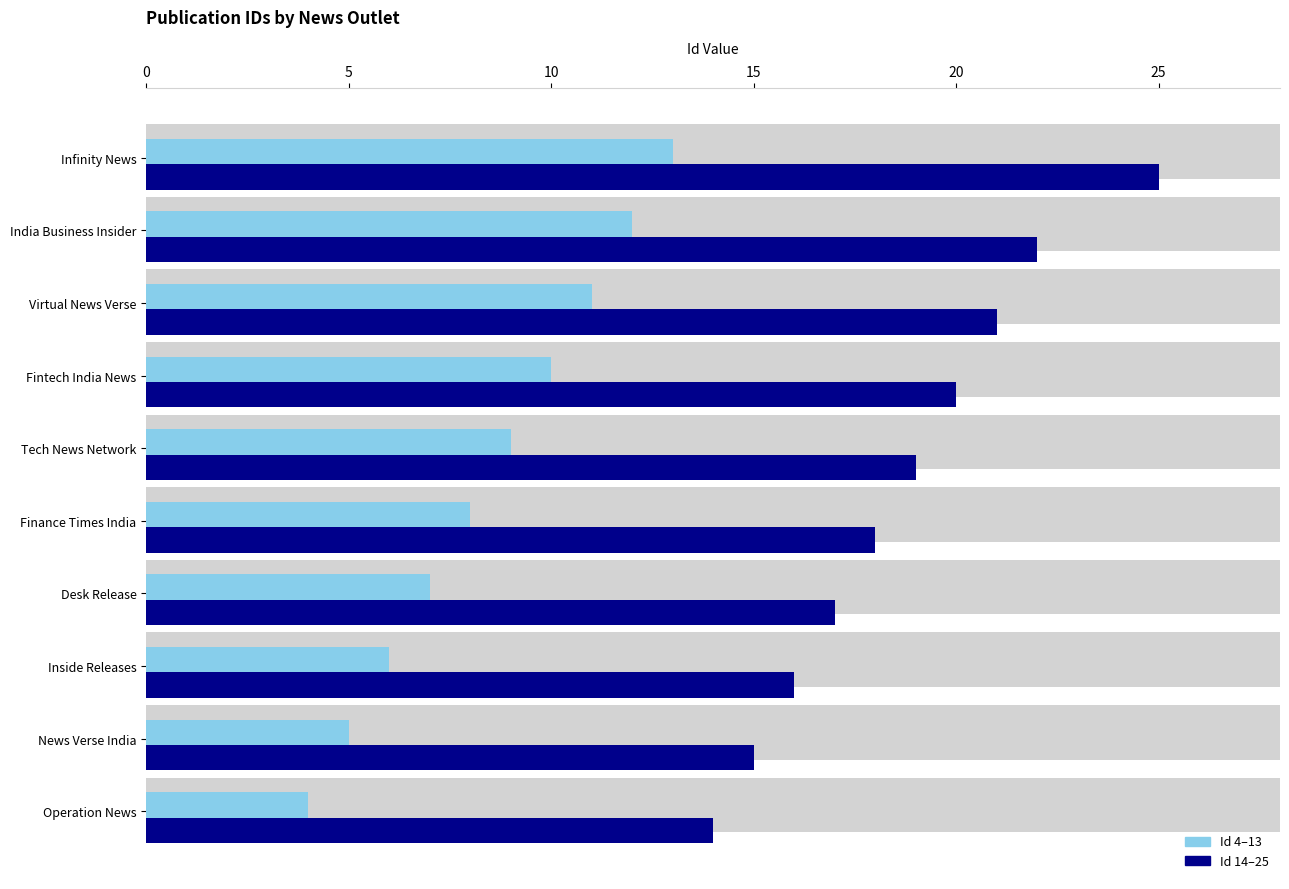

What position from the left is News Verse India?

2